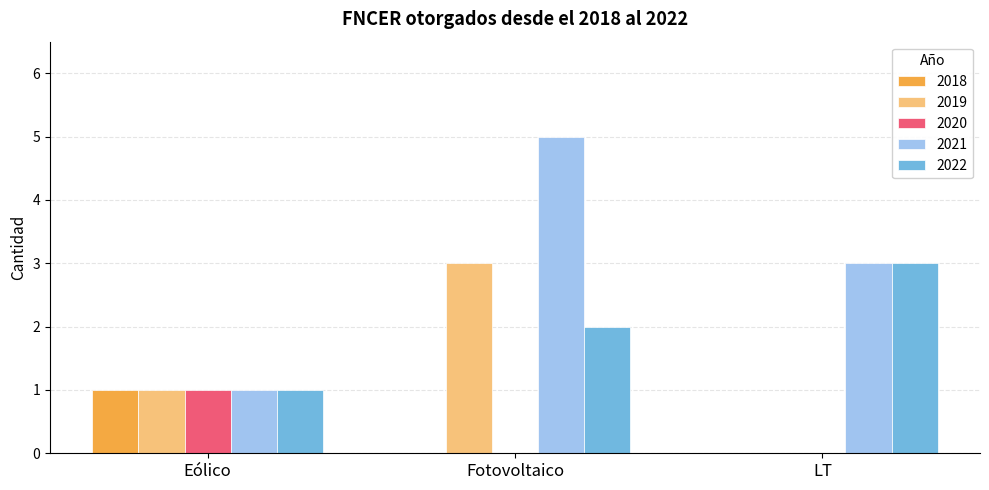

Where is 2019 nearest to the value 1?

Eólico